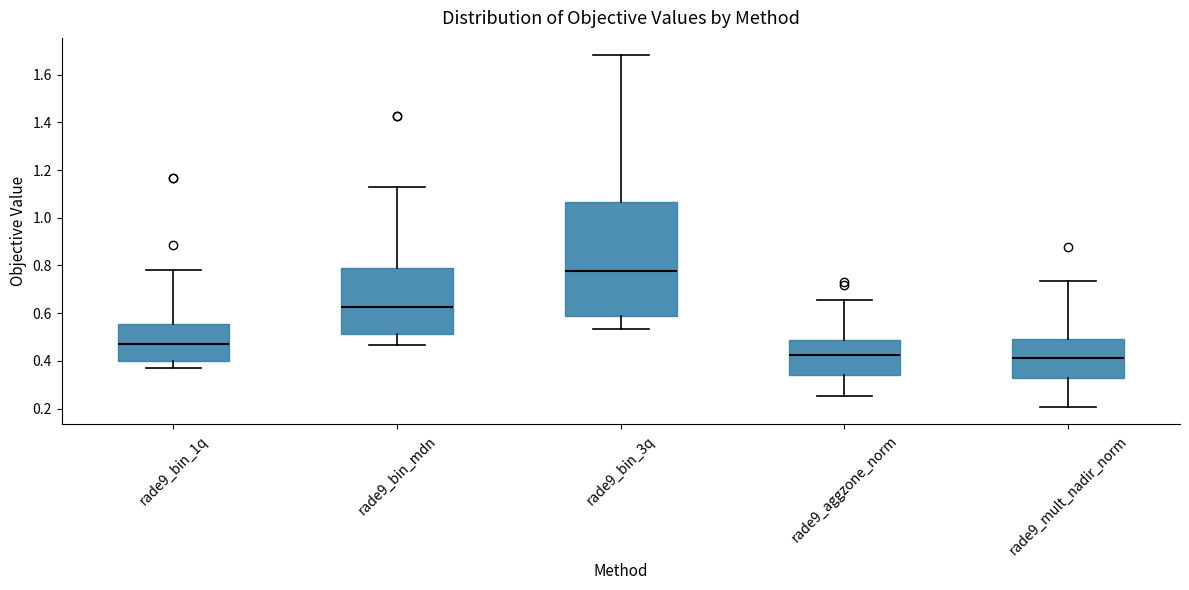

Reading left to right, transcribe this box plot: for each box, give where its median line is, the range the box spans, and where its two whiskers end, as read against the y-axis. The values are not printed on the chart, so give them approximately, as read against the axis.

rade9_bin_1q: median 0.48, box 0.40 to 0.56, whiskers 0.38 to 0.78
rade9_bin_mdn: median 0.62, box 0.52 to 0.78, whiskers 0.46 to 1.12
rade9_bin_3q: median 0.78, box 0.58 to 1.06, whiskers 0.54 to 1.68
rade9_aggzone_norm: median 0.42, box 0.34 to 0.48, whiskers 0.26 to 0.66
rade9_mult_nadir_norm: median 0.42, box 0.32 to 0.50, whiskers 0.20 to 0.74